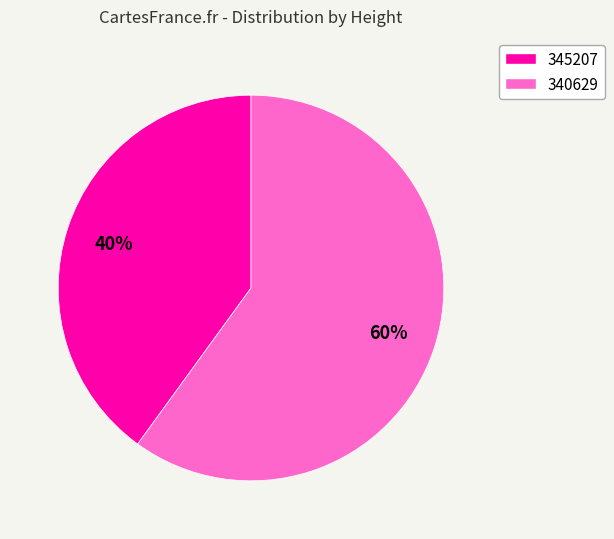

How many segments does this pie chart have?

2